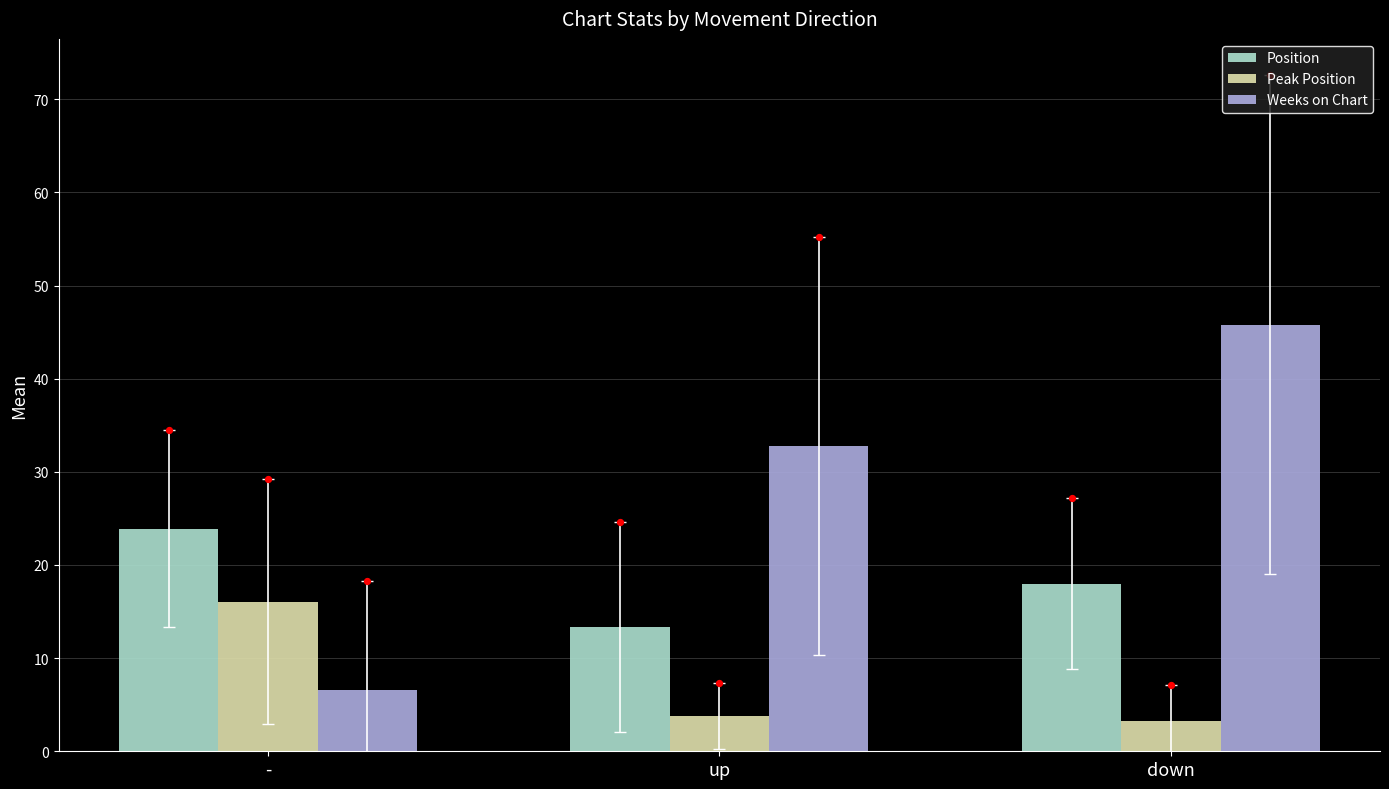

At which category is the sum across all series the highest?

down